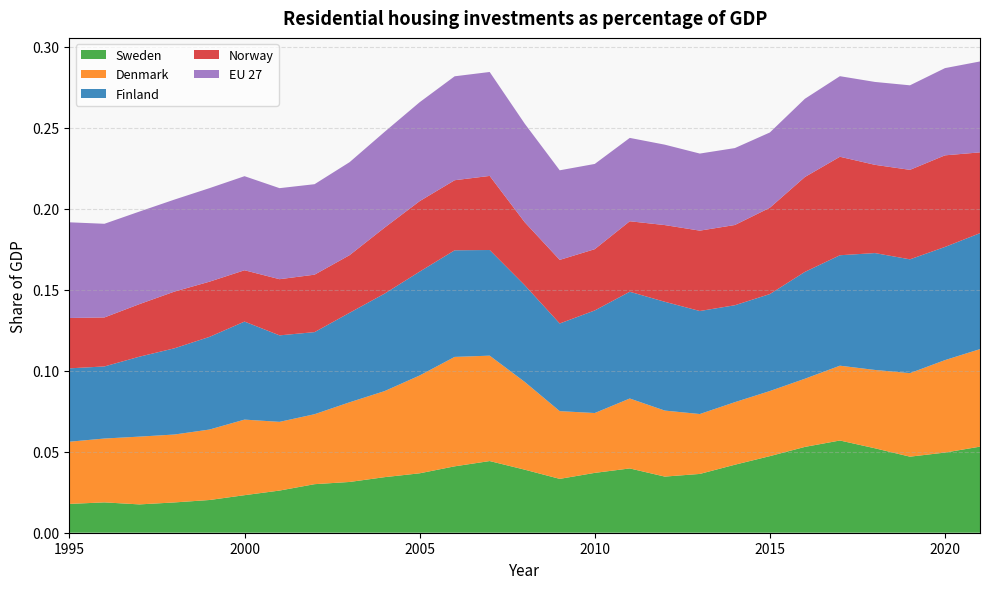

Reading left to right, extract all data points from this chart.

Sweden: 1995=0.0	1996=0.0	1997=0.0	1998=0.0	1999=0.0	2000=0.0	2001=0.0	2002=0.0	2003=0.0	2004=0.0	2005=0.0	2006=0.0	2007=0.0	2008=0.0	2009=0.0	2010=0.0	2011=0.0	2012=0.0	2013=0.0	2014=0.0	2015=0.0	2016=0.1	2017=0.1	2018=0.1	2019=0.0	2020=0.0	2021=0.1
Denmark: 1995=0.0	1996=0.0	1997=0.0	1998=0.0	1999=0.0	2000=0.0	2001=0.0	2002=0.0	2003=0.0	2004=0.1	2005=0.1	2006=0.1	2007=0.1	2008=0.1	2009=0.0	2010=0.0	2011=0.0	2012=0.0	2013=0.0	2014=0.0	2015=0.0	2016=0.0	2017=0.0	2018=0.0	2019=0.1	2020=0.1	2021=0.1
Finland: 1995=0.0	1996=0.0	1997=0.0	1998=0.1	1999=0.1	2000=0.1	2001=0.1	2002=0.1	2003=0.1	2004=0.1	2005=0.1	2006=0.1	2007=0.1	2008=0.1	2009=0.1	2010=0.1	2011=0.1	2012=0.1	2013=0.1	2014=0.1	2015=0.1	2016=0.1	2017=0.1	2018=0.1	2019=0.1	2020=0.1	2021=0.1
Norway: 1995=0.0	1996=0.0	1997=0.0	1998=0.0	1999=0.0	2000=0.0	2001=0.0	2002=0.0	2003=0.0	2004=0.0	2005=0.0	2006=0.0	2007=0.0	2008=0.0	2009=0.0	2010=0.0	2011=0.0	2012=0.0	2013=0.0	2014=0.0	2015=0.1	2016=0.1	2017=0.1	2018=0.1	2019=0.1	2020=0.1	2021=0.0
EU 27: 1995=0.1	1996=0.1	1997=0.1	1998=0.1	1999=0.1	2000=0.1	2001=0.1	2002=0.1	2003=0.1	2004=0.1	2005=0.1	2006=0.1	2007=0.1	2008=0.1	2009=0.1	2010=0.1	2011=0.1	2012=0.0	2013=0.0	2014=0.0	2015=0.0	2016=0.0	2017=0.0	2018=0.1	2019=0.1	2020=0.1	2021=0.1